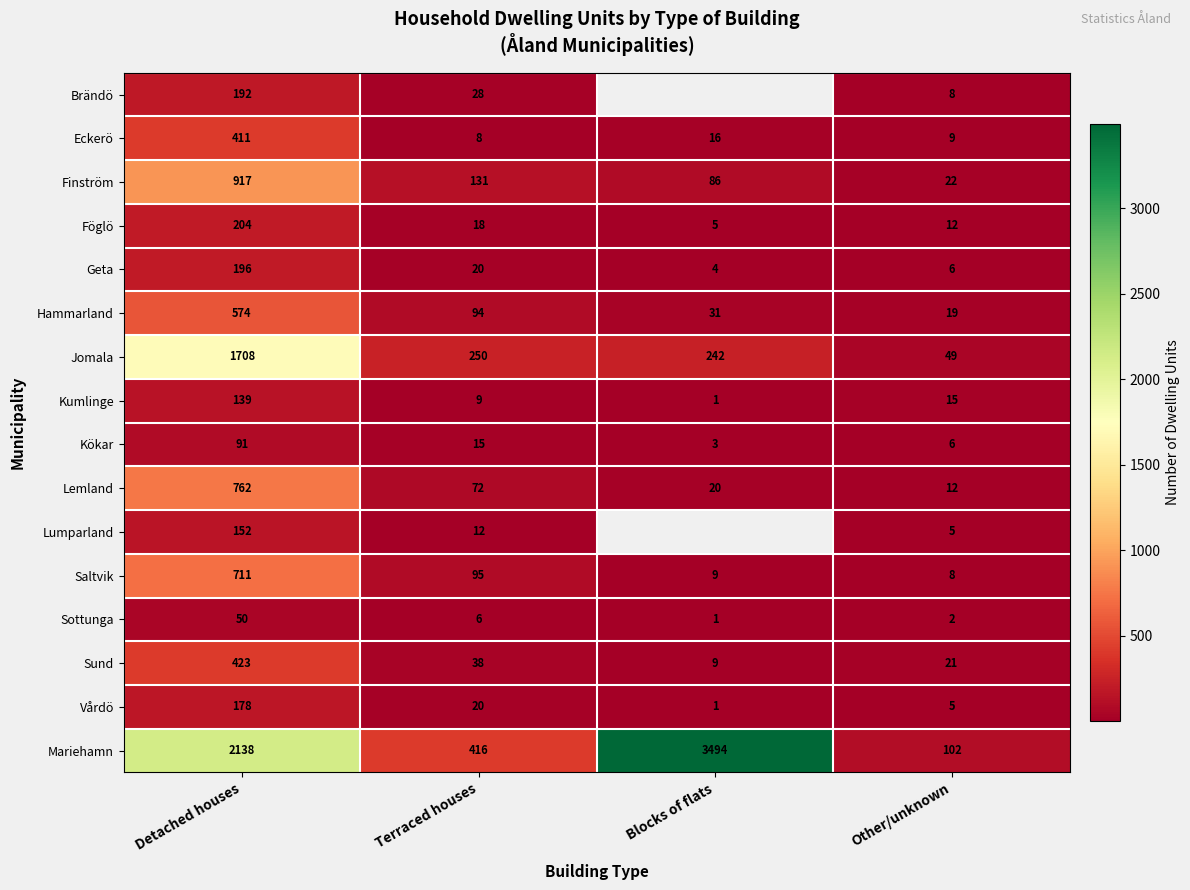

What is the difference between the maximum and minimum values in the Sottunga series?

49